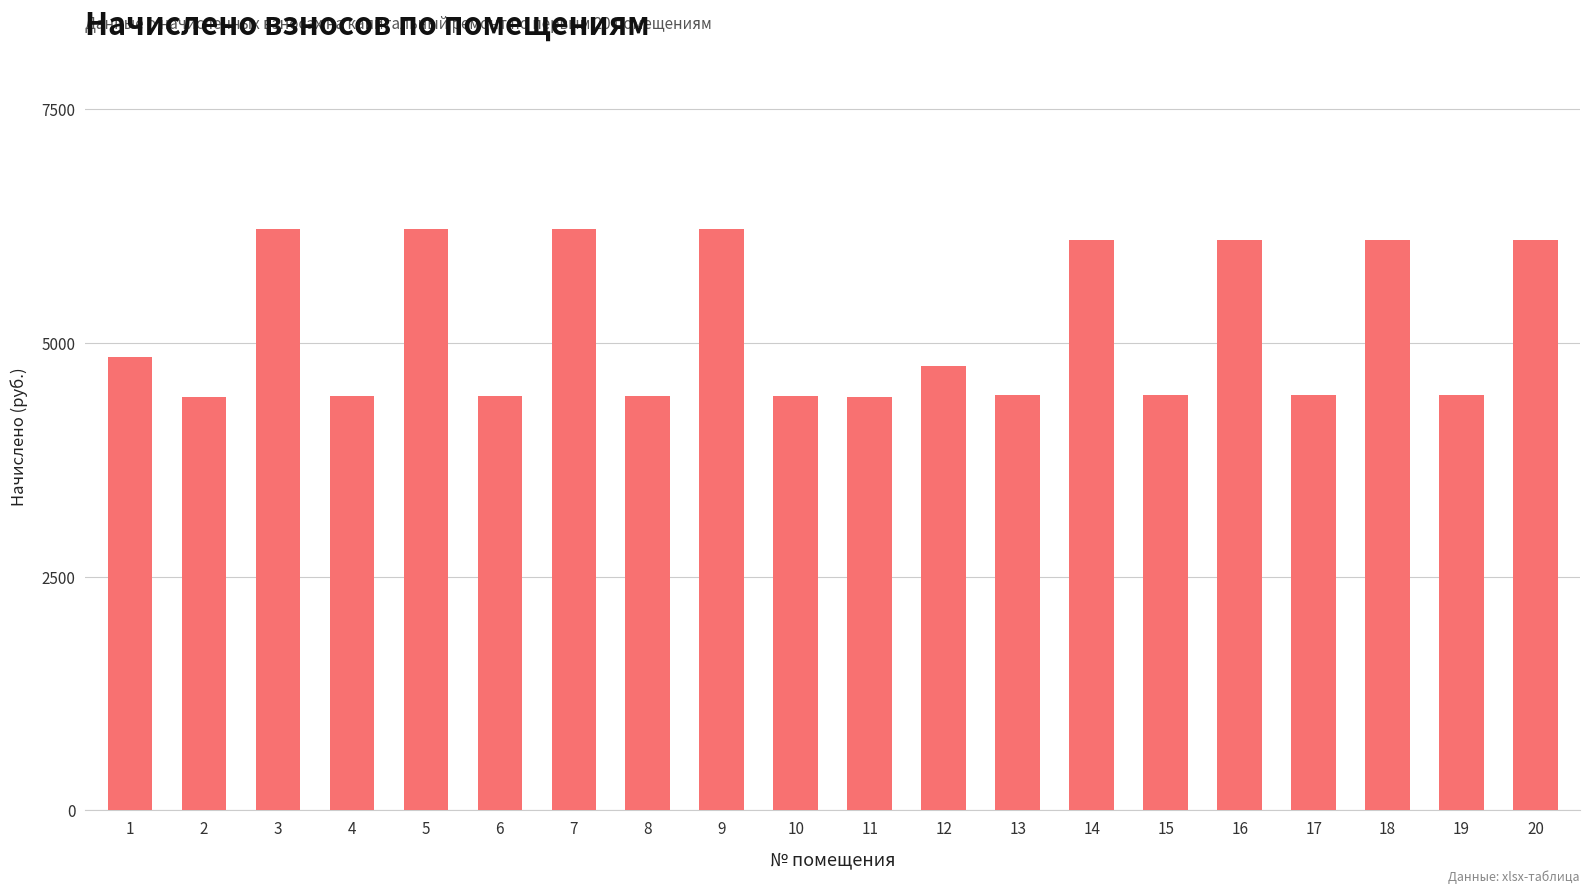

What is the value of the 1st bar from the left?

4846.2